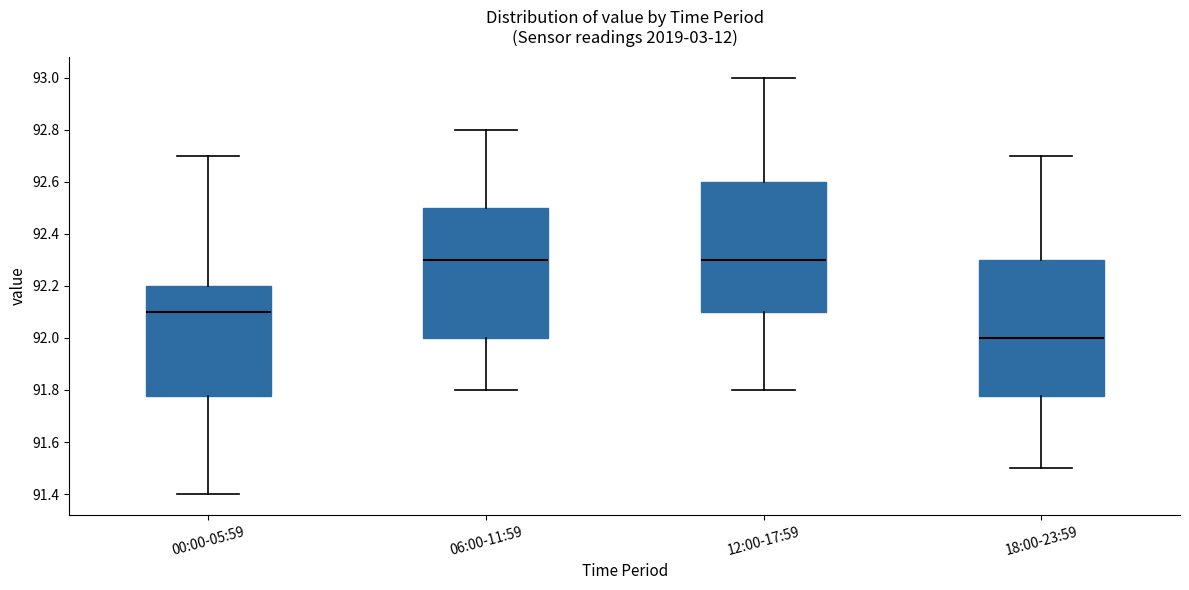

Reading left to right, read every box against the y-axis: the position of its median line, the range the box covers, and the ends of its whiskers. The values are not printed on the chart, so give them approximately, as read against the axis.

00:00-05:59: median 92.10, box 91.78 to 92.20, whiskers 91.40 to 92.70
06:00-11:59: median 92.30, box 92.00 to 92.50, whiskers 91.80 to 92.80
12:00-17:59: median 92.30, box 92.10 to 92.60, whiskers 91.80 to 93.00
18:00-23:59: median 92.00, box 91.78 to 92.30, whiskers 91.50 to 92.70